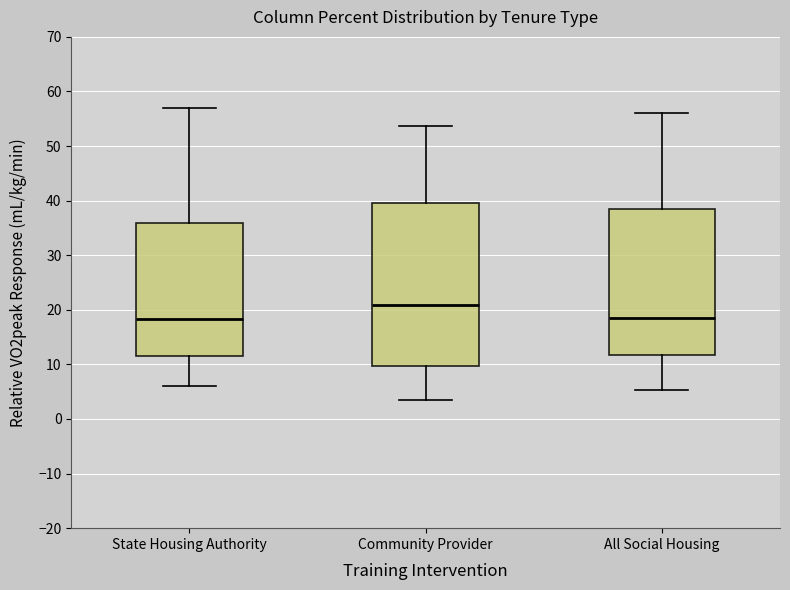

Which box has the highest median line?

Community Provider